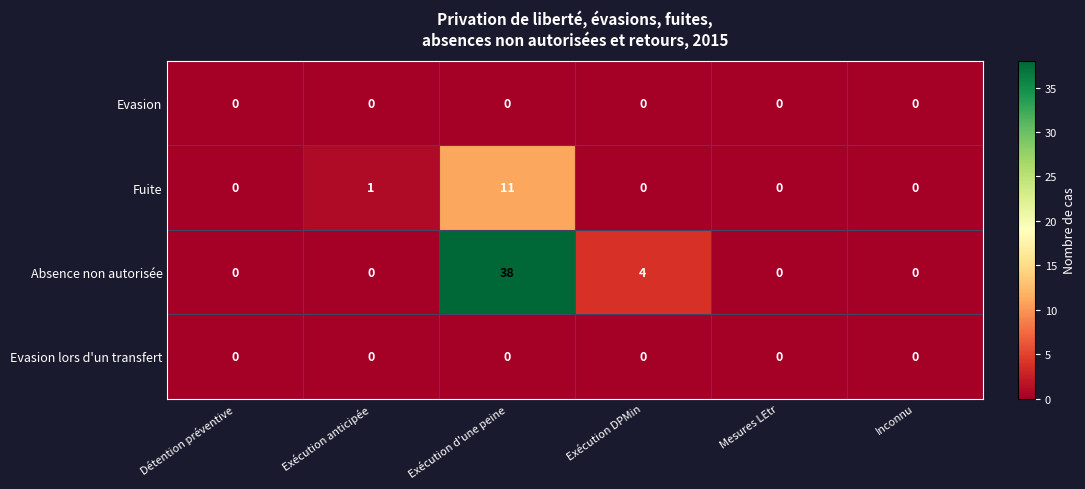

Between Détention préventive and Exécution DPMin, which series saw the biggest shift?

Absence non autorisée